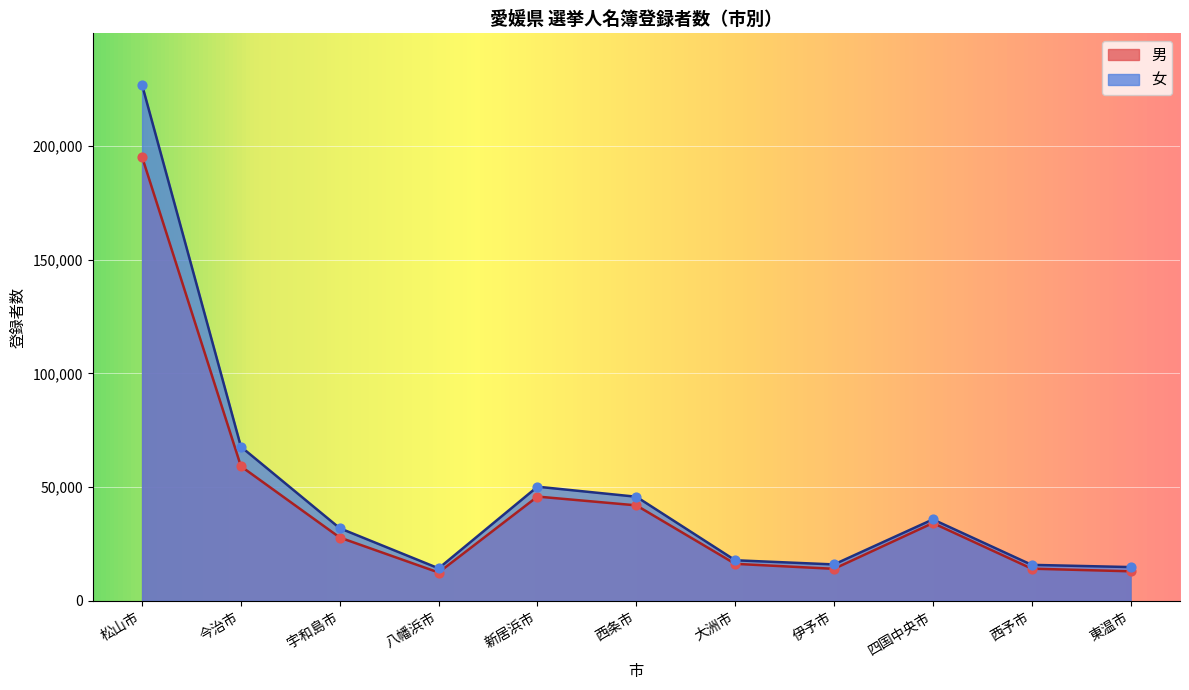

At which category is the sum across all series the highest?

松山市